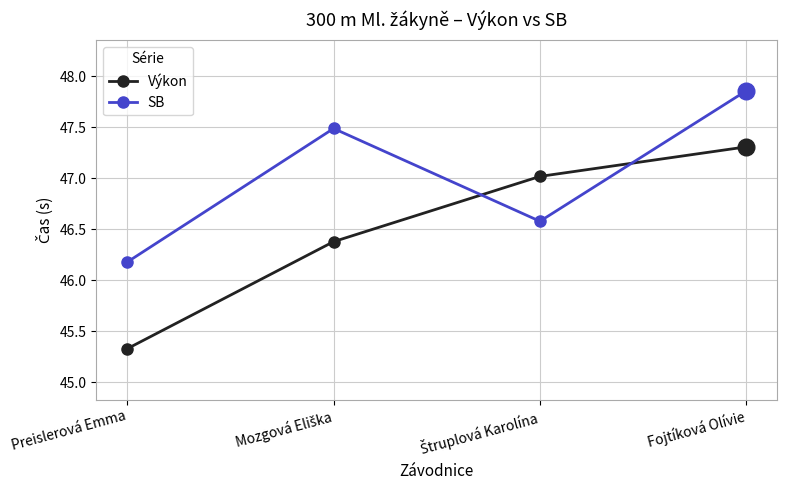

What is the value of the Výkon point at the 3rd from the left?

47.0